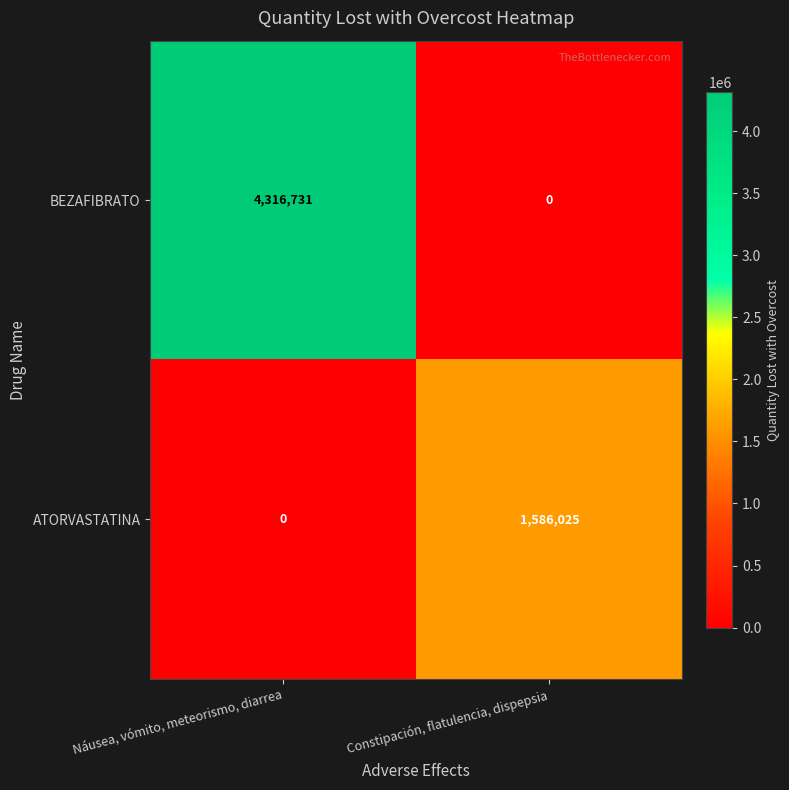

Where is BEZAFIBRATO nearest to the value 2158365?

Constipación, flatulencia, dispepsia